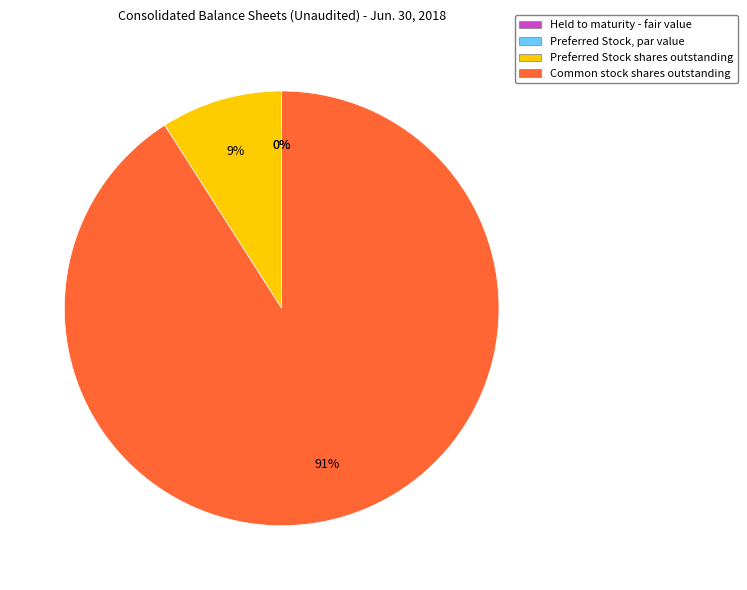

What percentage is the Preferred Stock shares outstanding slice, to the nearest percent?

9%